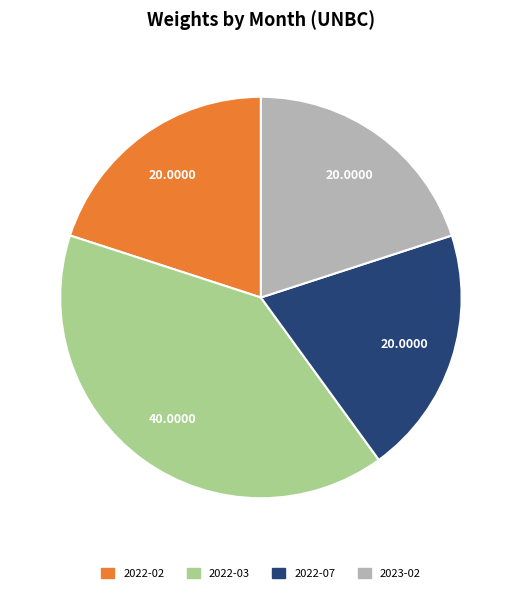

Is there a majority slice in this chart?

No